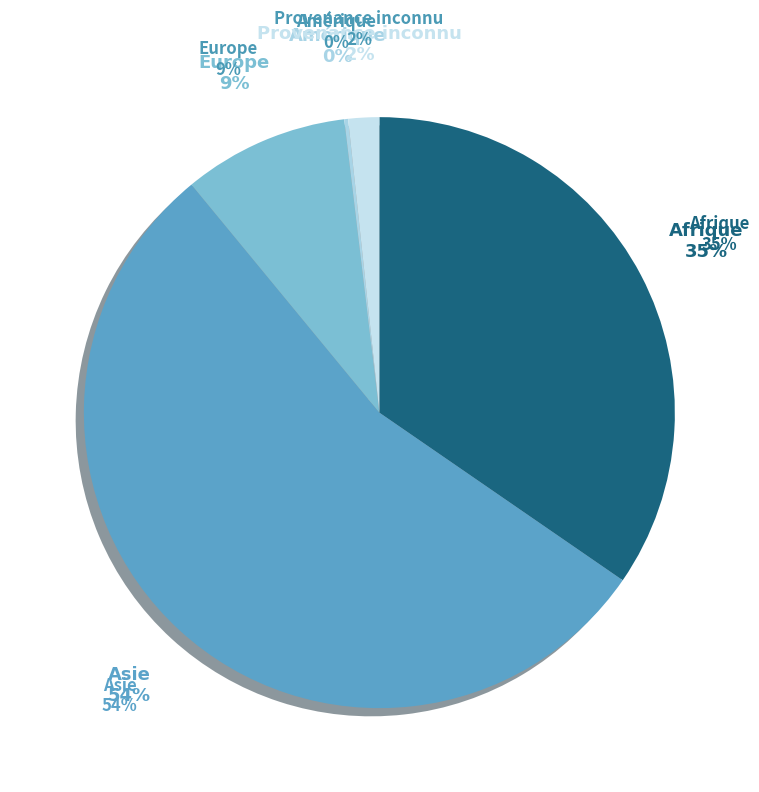

Does any single category account for the majority?

Yes